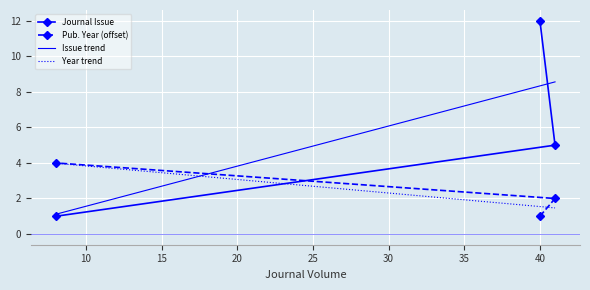

What is the total value across all series at 40?

13